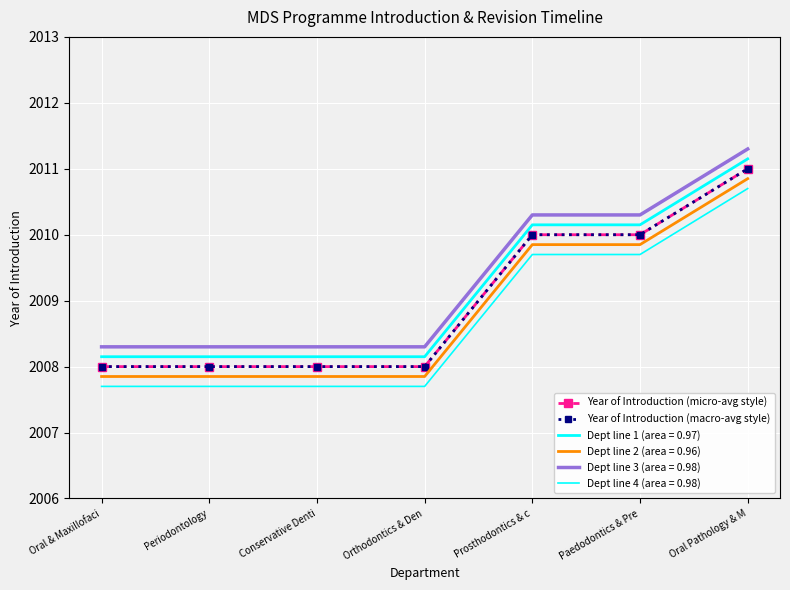

What is the average value of the Year of Introduction (macro-avg style) series?

2009